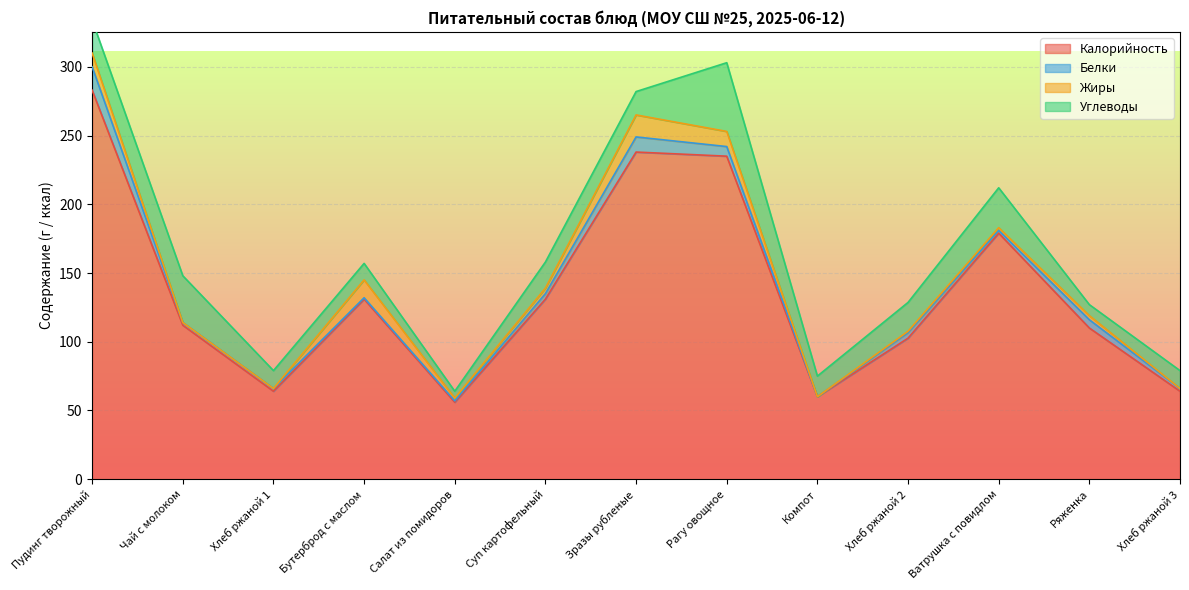

Reading left to right, list all the values displayed in this chart.

Калорийность: Пудинг творожный=283.0	Чай с молоком=112.0	Хлеб ржаной 1=64.0	Бутерброд с маслом=131.0	Салат из помидоров=56.0	Суп картофельный=131.0	Зразы рубленые=238.0	Рагу овощное=235.0	Компот=60.0	Хлеб ржаной 2=102.6	Ватрушка с повидлом=179.0	Ряженка=110.0	Хлеб ржаной 3=64.0
Белки: Пудинг творожный=17.0	Чай с молоком=2.0	Хлеб ржаной 1=2.0	Бутерброд с маслом=1.0	Салат из помидоров=1.0	Суп картофельный=4.0	Зразы рубленые=11.0	Рагу овощное=7.0	Компот=0.0	Хлеб ржаной 2=4.0	Ватрушка с повидлом=2.0	Ряженка=6.0	Хлеб ржаной 3=2.0
Жиры: Пудинг творожный=10.0	Чай с молоком=0.0	Хлеб ржаной 1=0.0	Бутерброд с маслом=13.0	Салат из помидоров=2.0	Суп картофельный=4.0	Зразы рубленые=16.0	Рагу овощное=11.0	Компот=0.0	Хлеб ржаной 2=1.0	Ватрушка с повидлом=2.0	Ряженка=3.0	Хлеб ржаной 3=0.0
Углеводы: Пудинг творожный=24.0	Чай с молоком=34.0	Хлеб ржаной 1=13.0	Бутерброд с маслом=12.0	Салат из помидоров=5.0	Суп картофельный=19.0	Зразы рубленые=17.0	Рагу овощное=50.0	Компот=15.0	Хлеб ржаной 2=21.0	Ватрушка с повидлом=29.0	Ряженка=8.0	Хлеб ржаной 3=13.0